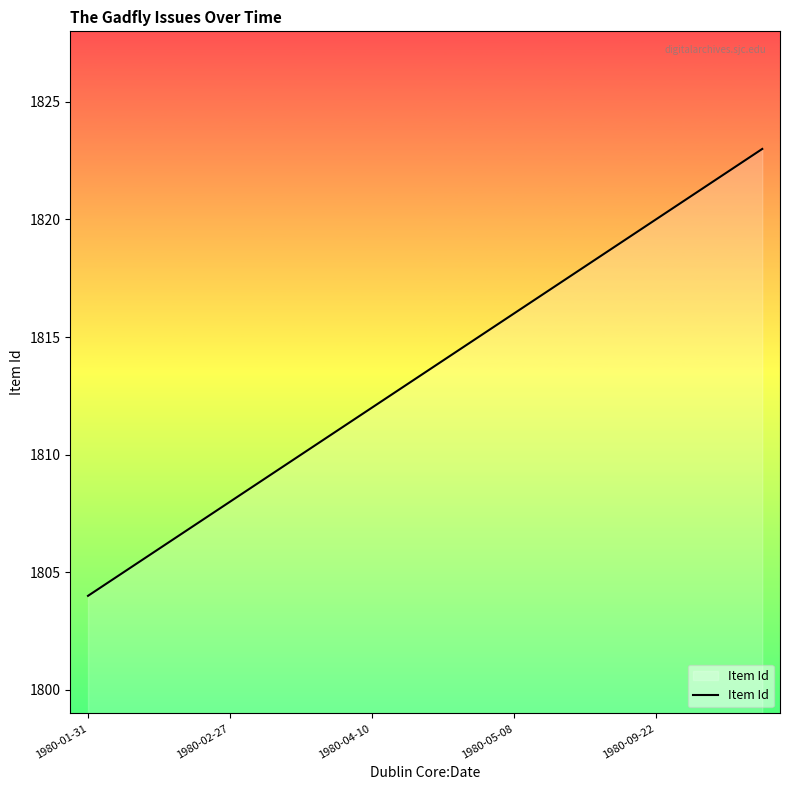

Does the chart display data point markers on the line(s)?

No